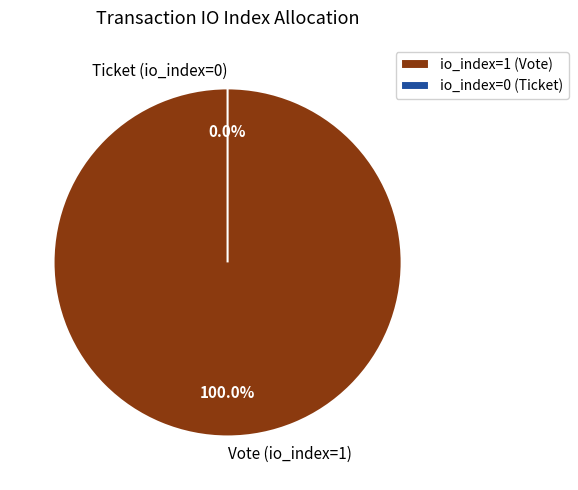

True or false: Ticket (io_index=0) accounts for 1% of the total.

False